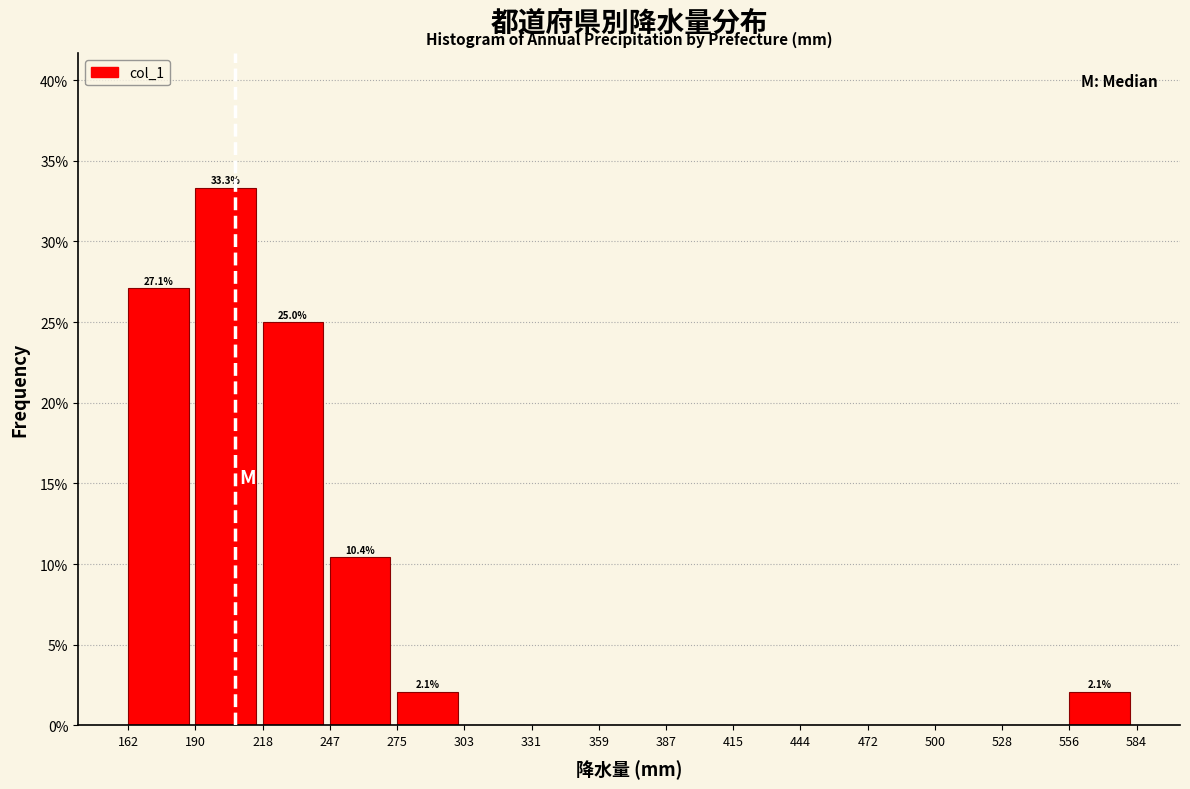

Which range on the x-axis has the tallest bar?

190 to 218